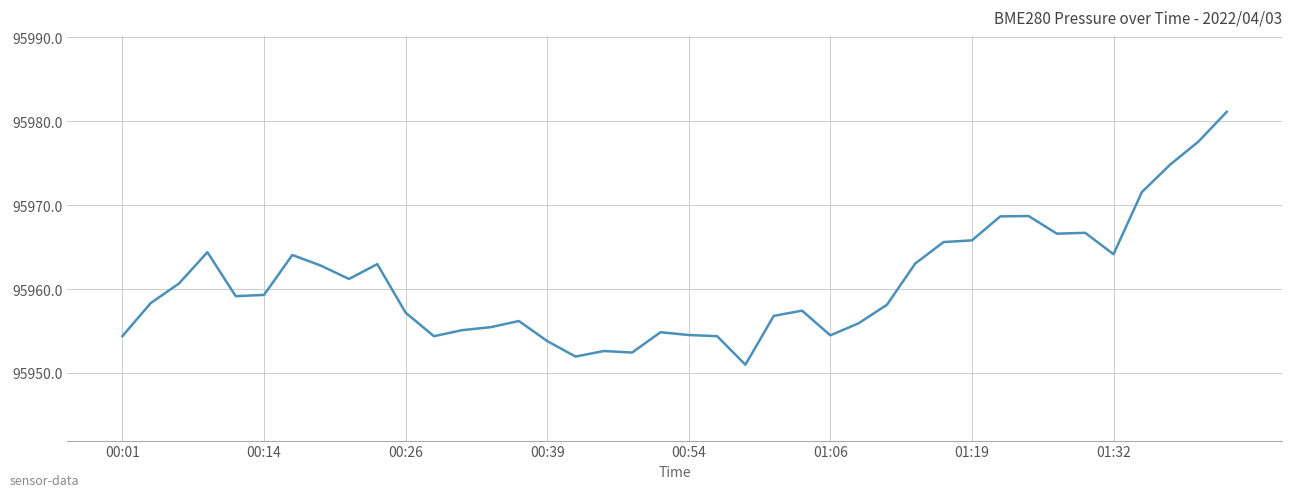

What is the smallest value displayed?

95951.0